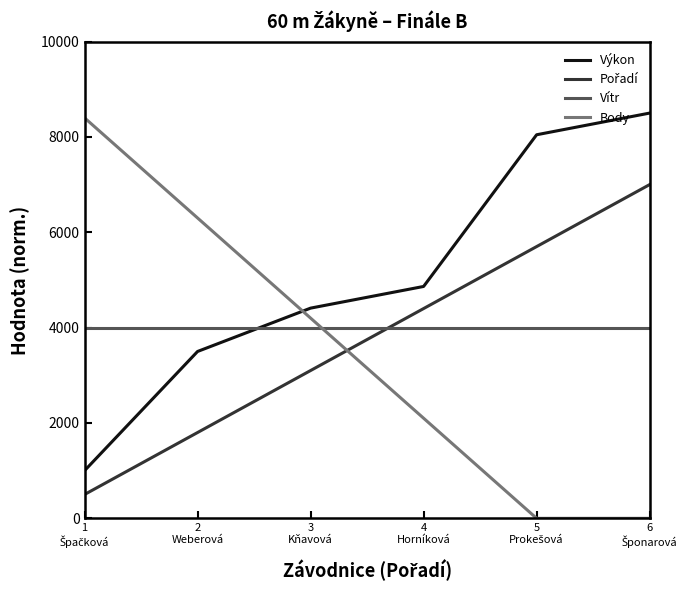

Where does the Výkon series first go above 4863?

4
Horníková